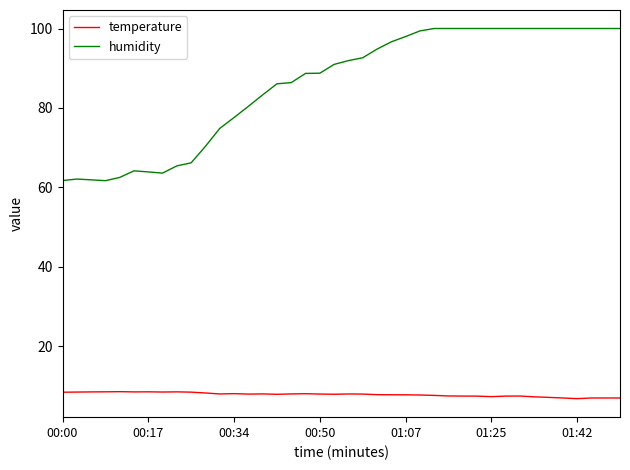

Which series has the widest spread of values?

humidity